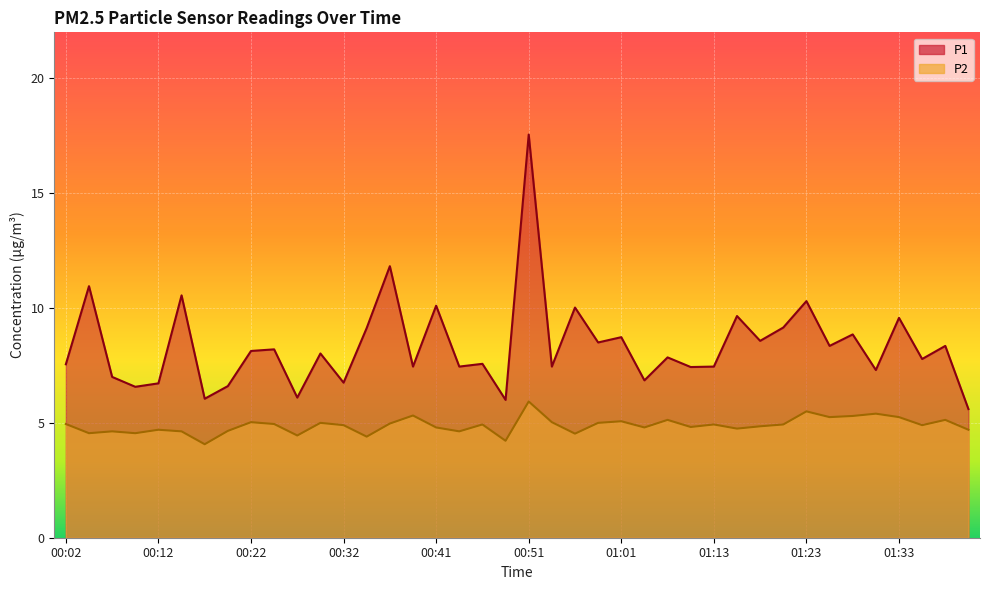

At which label is P2 closest to 5?

00:29